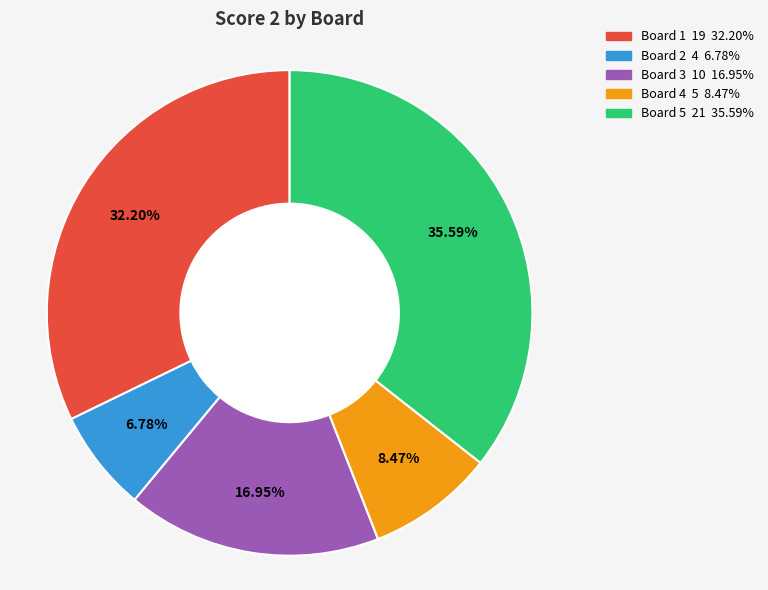

Is there a majority slice in this chart?

No